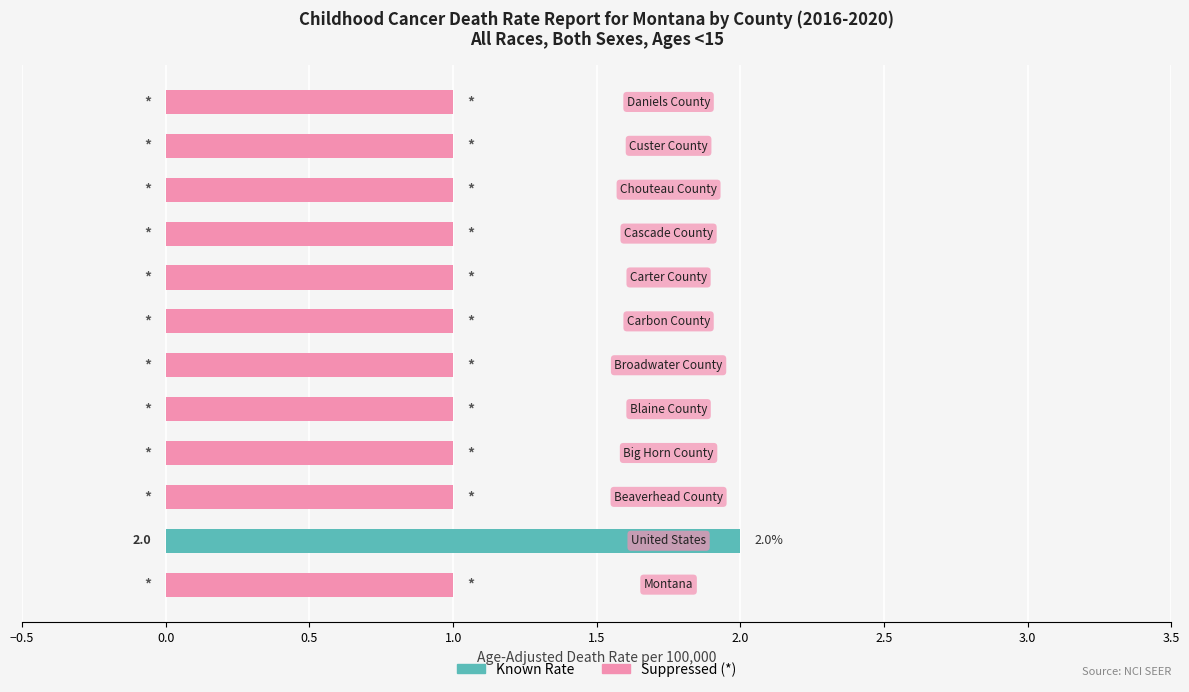

Count the Suppressed (*) values in the range 1 to 2.

11